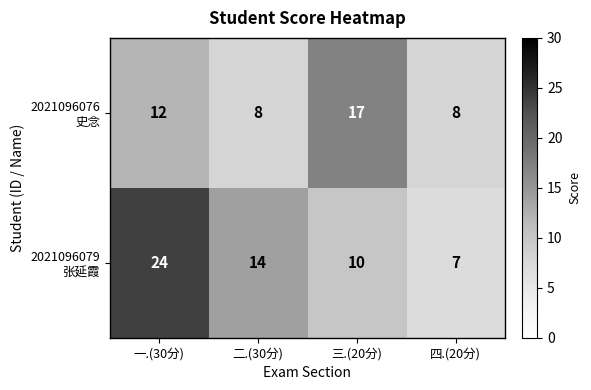

At which category is the sum across all series the highest?

一.(30分)